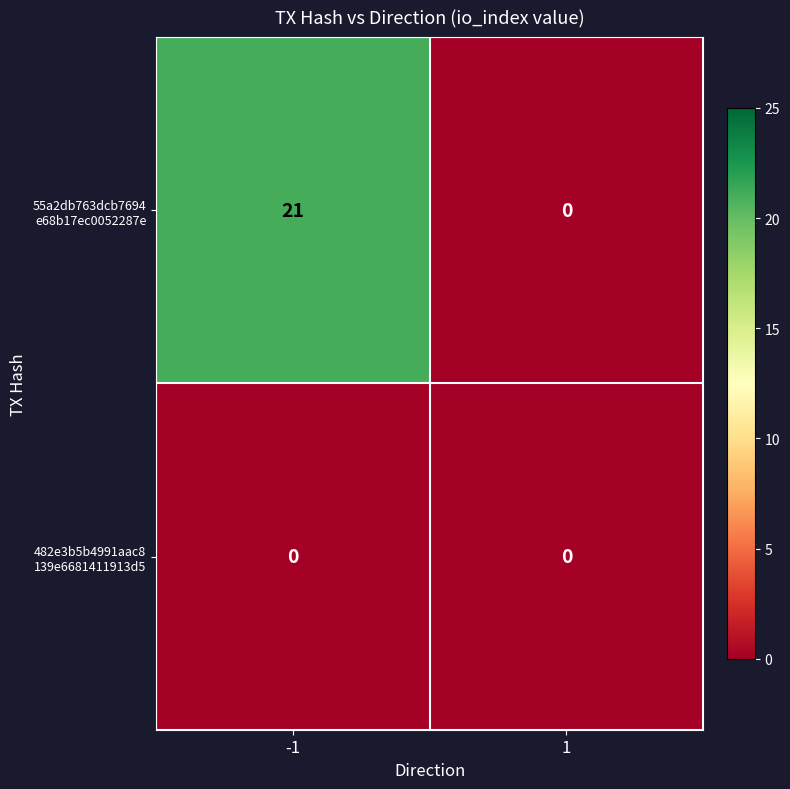

What is the difference between the highest and lowest values at -1?

21